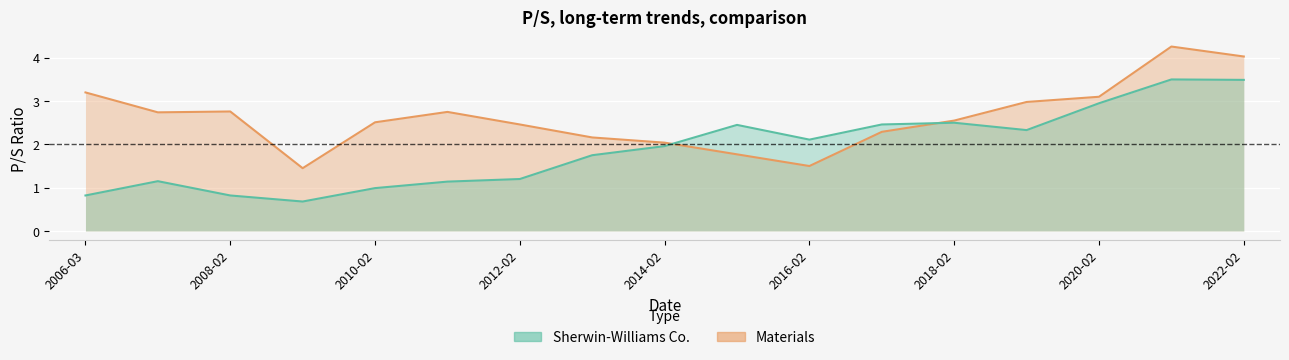

Reading left to right, extract all data points from this chart.

Sherwin-Williams Co.: 0.8	1.1	0.8	0.7	1.0	1.1	1.2	1.8	2.0	2.5	2.1	2.5	2.5	2.3	3.0	3.5	3.5
Materials: 3.2	2.7	2.8	1.4	2.5	2.8	2.5	2.2	2.0	1.8	1.5	2.3	2.5	3.0	3.1	4.3	4.0